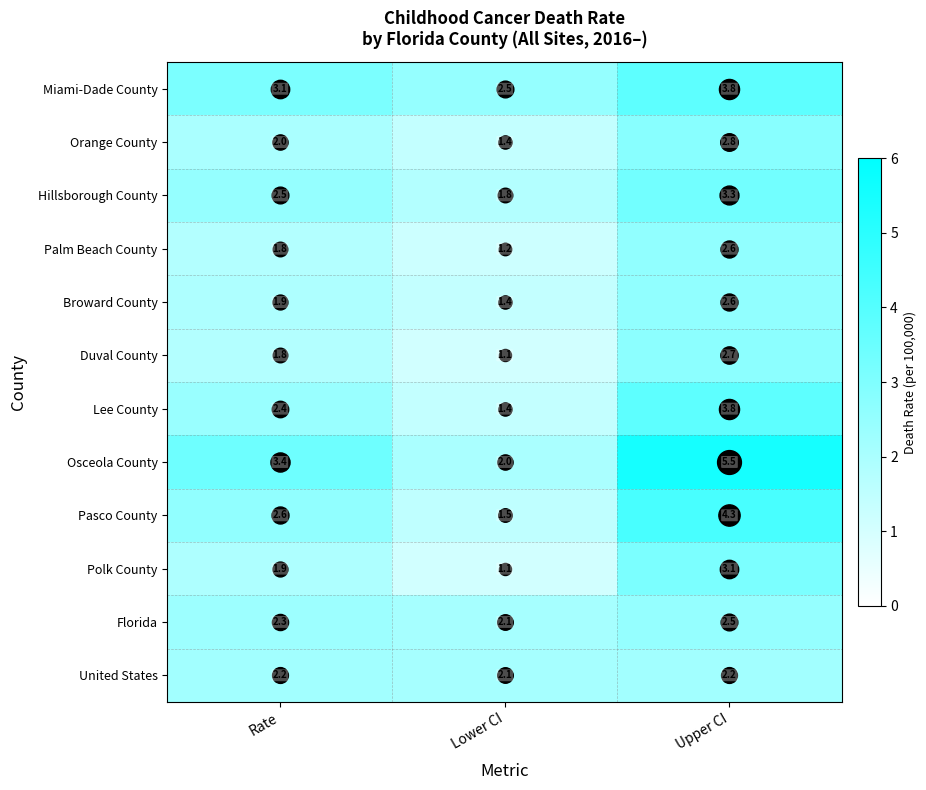

List the labels in order of Miami-Dade County value, smallest first.

Lower CI, Rate, Upper CI